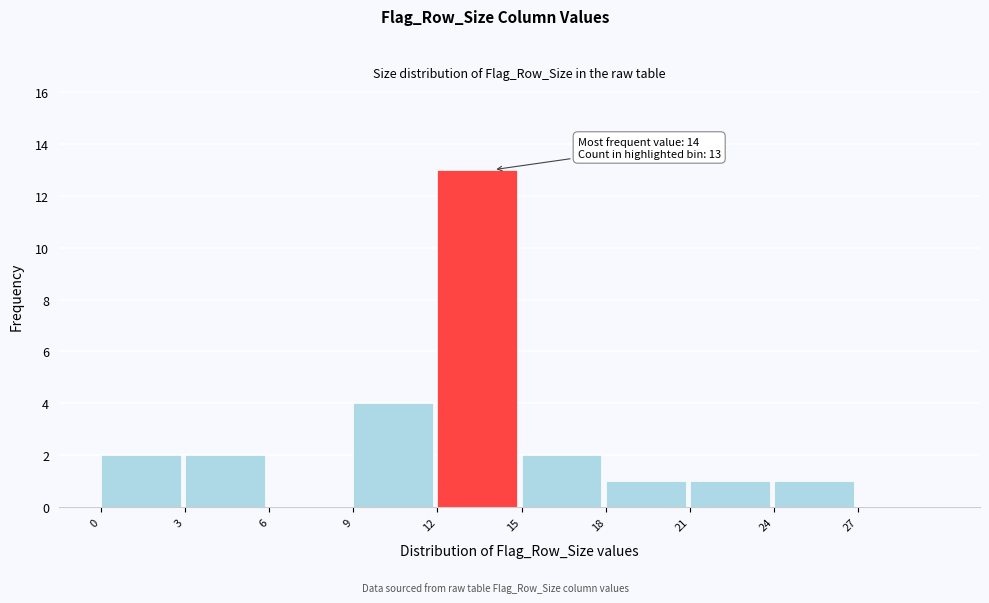

Which range on the x-axis has the tallest bar?

12 to 15